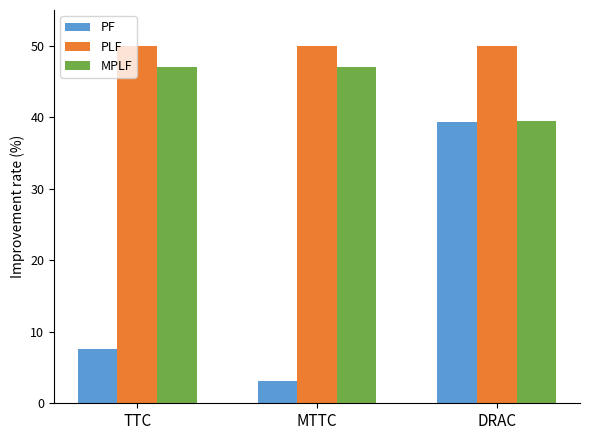

Reading left to right, list all the values displayed in this chart.

PF: TTC=33939.1	MTTC=13790.2	DRAC=176750.4
PLF: TTC=224479.7	MTTC=224479.7	DRAC=224479.7
MPLF: TTC=210942.4	MTTC=210942.4	DRAC=176962.6